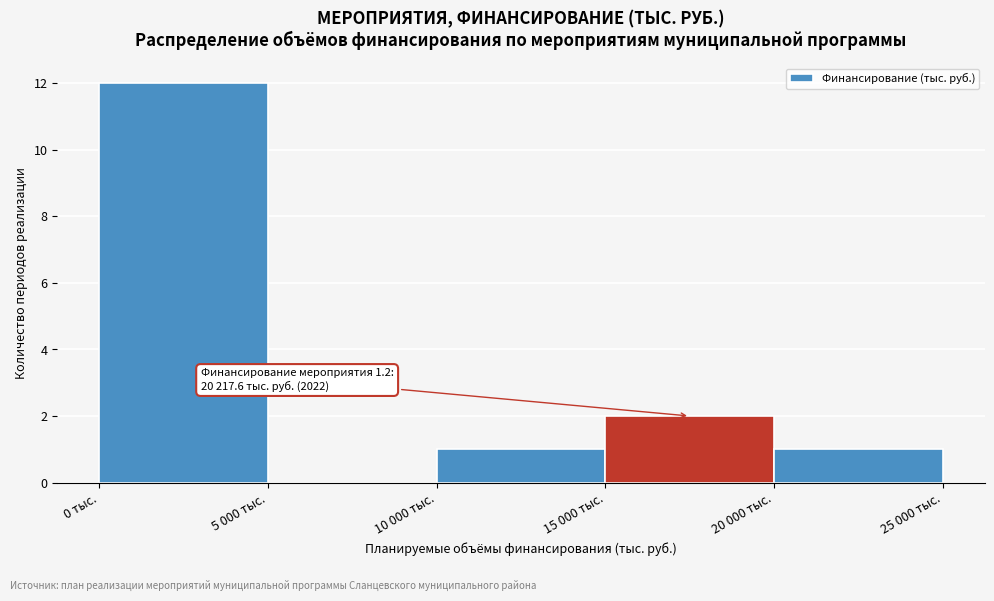

Reading right to left, list all the values displayed in this chart.

20 000 тыс.=1	15 000 тыс.=2	10 000 тыс.=1	5 000 тыс.=0	0 тыс.=12